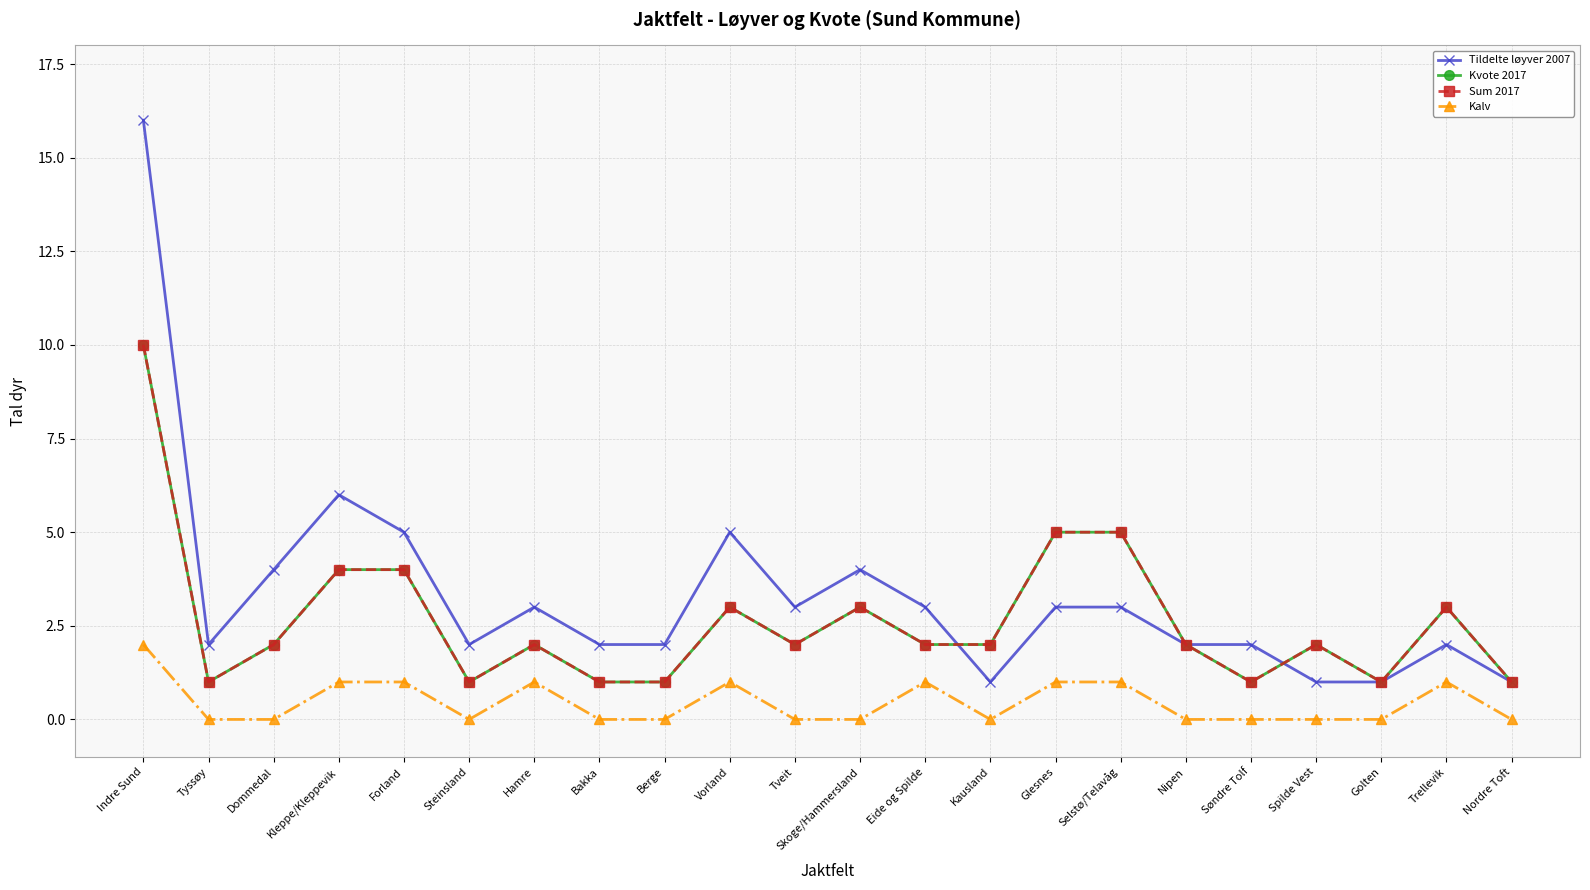

How many interior local valleys does the Kalv series have?

2